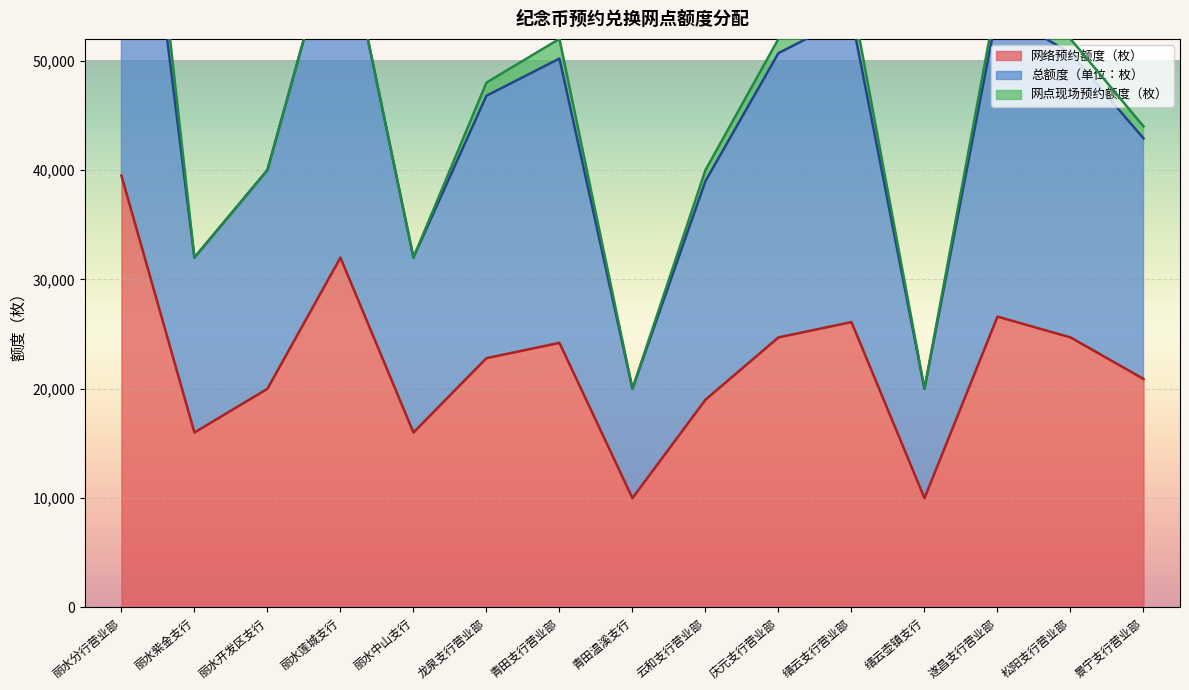

What is the label of the 13th point from the right?

丽水开发区支行